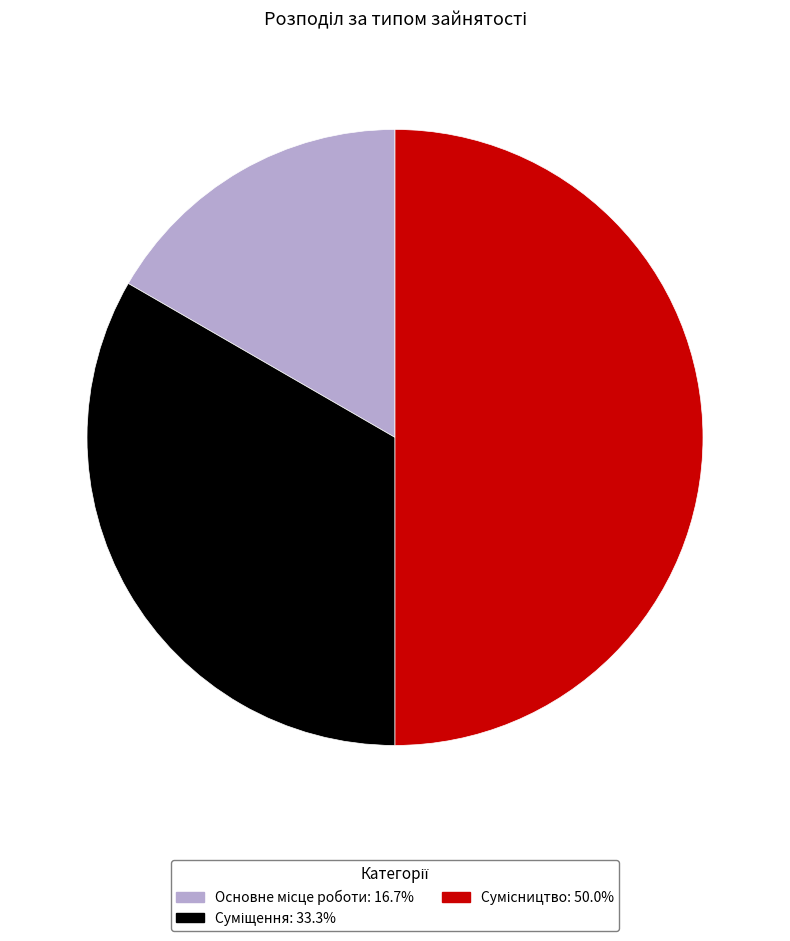

Which has a higher value, Суміщення or Сумісництво?

Сумісництво